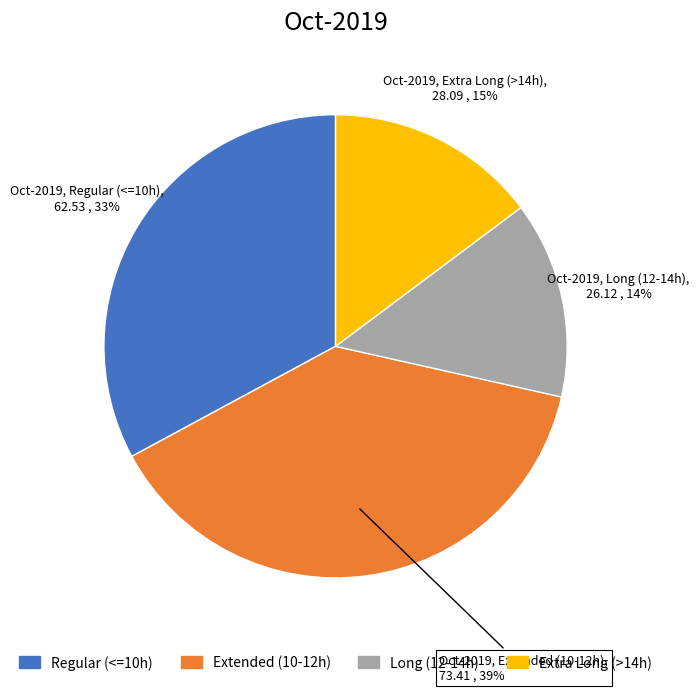

Does any single category account for the majority?

No